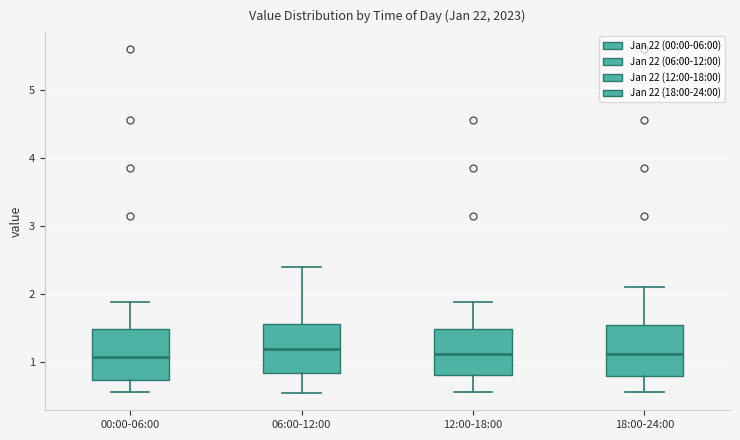

Where does the lower whisker of the box for 18:00-24:00 end on the y-axis? The values are not printed on the chart, so give them approximately, as read against the axis.

0.6